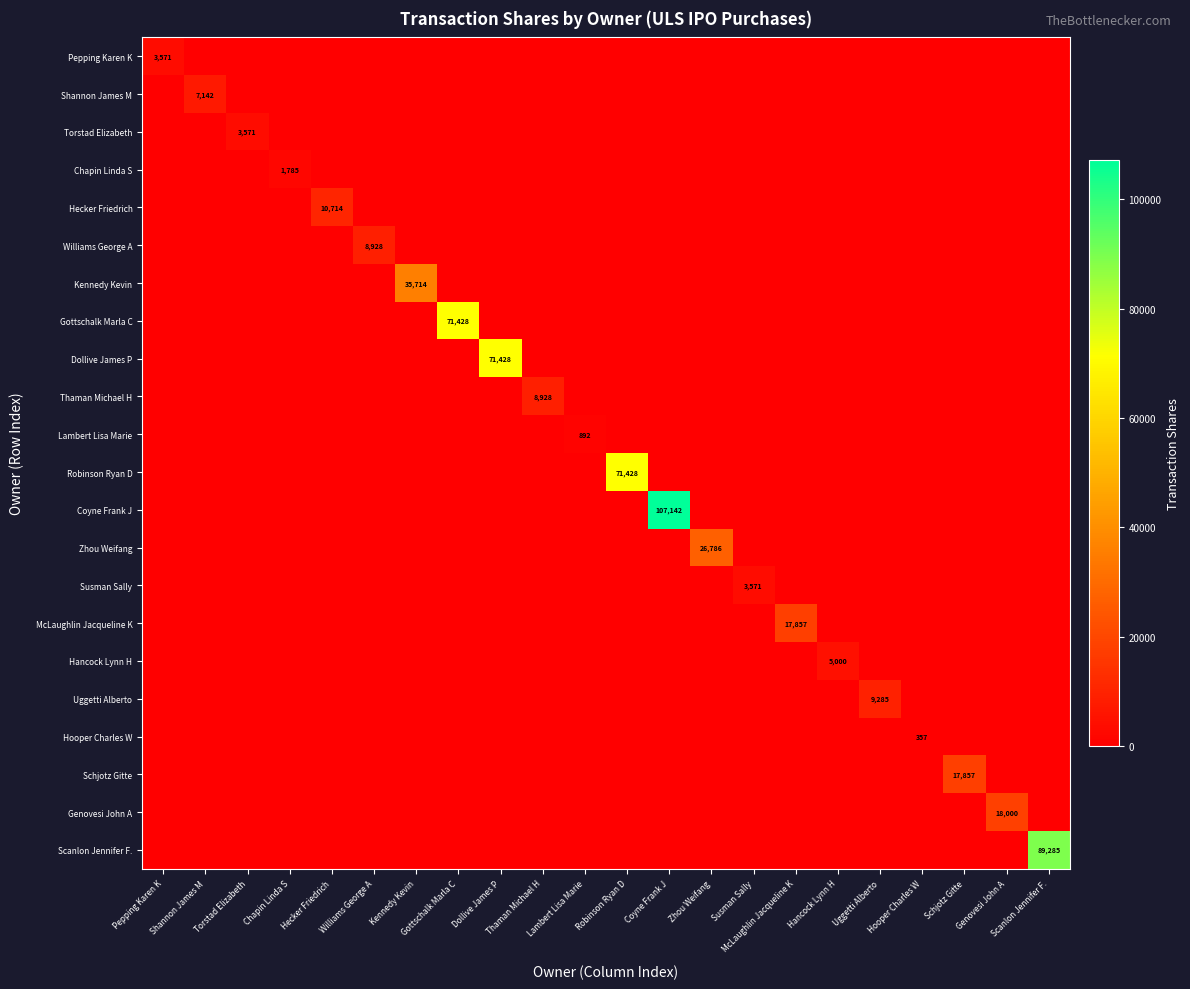

At which category is the sum across all series the highest?

Coyne Frank J